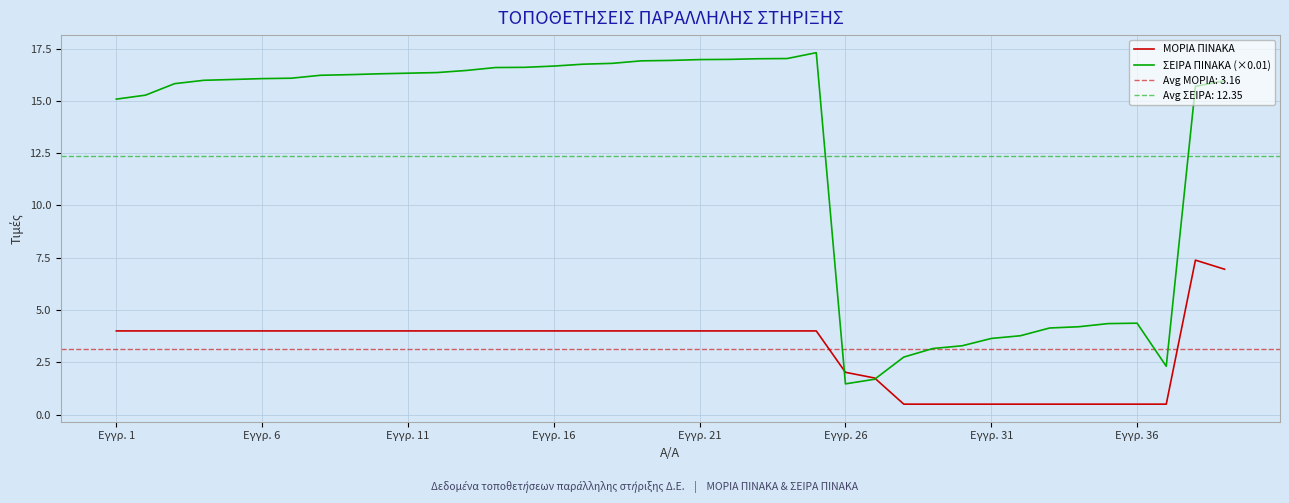

What is the lowest value of the ΣΕΙΡΑ ΠΙΝΑΚΑ (×0.01) series?

1.5